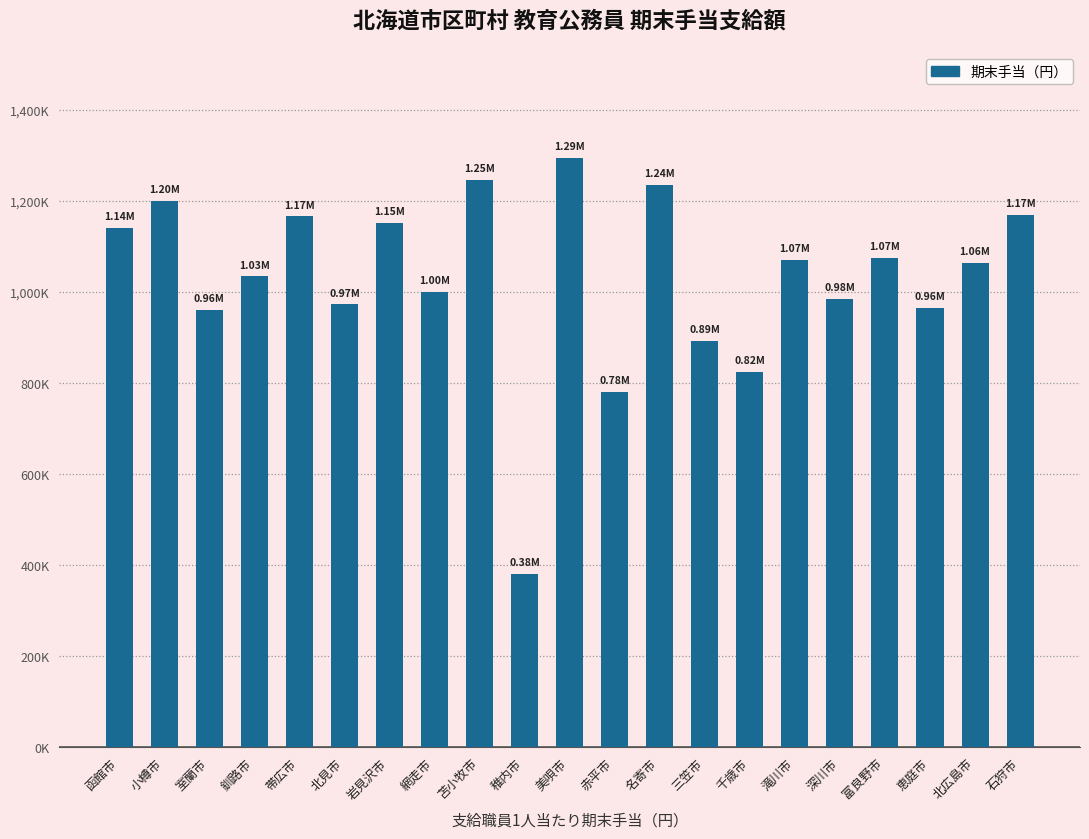

How many series are shown in this chart?

1